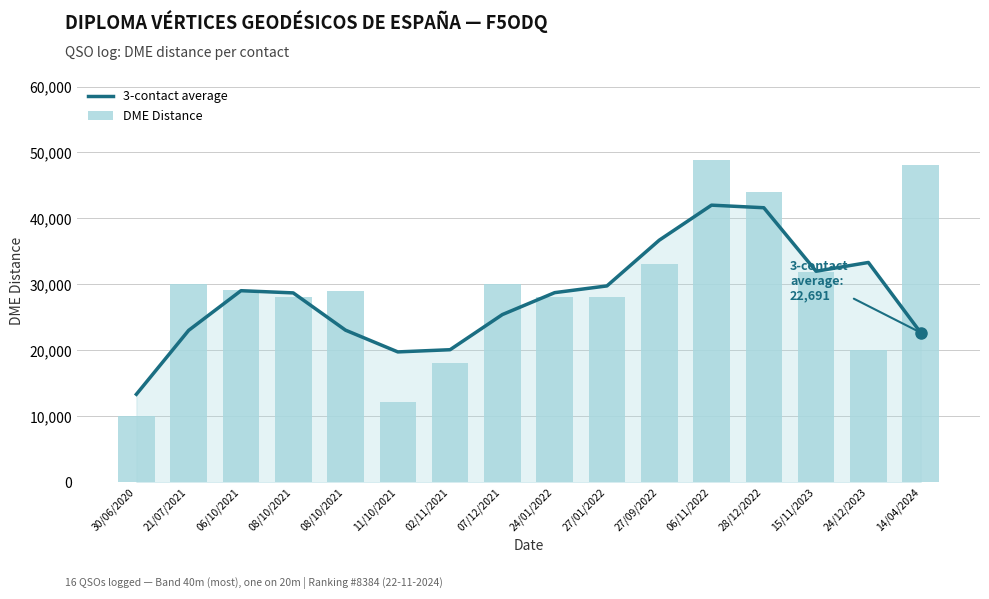

What is the minimum value for 3-contact average?

13340.7